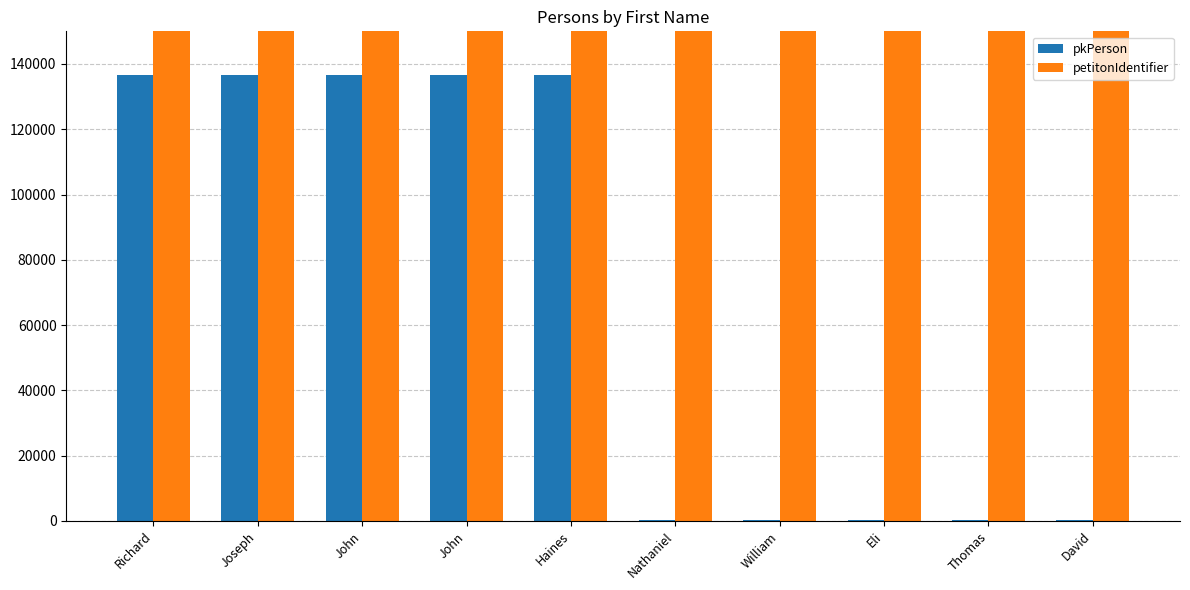

Which series has the largest range (max minus min)?

pkPerson